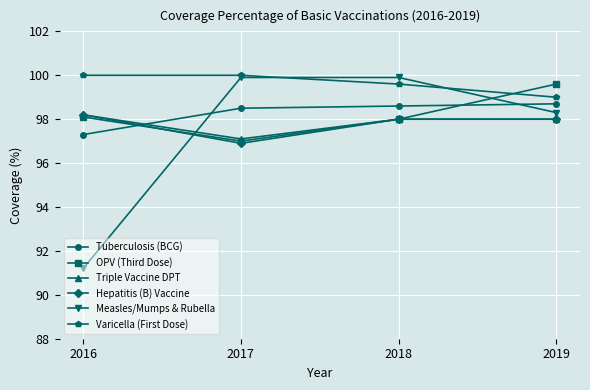

Reading right to left, list all the values displayed in this chart.

Tuberculosis (BCG): 98.7	98.6	98.5	97.3
OPV (Third Dose): 99.6	98.0	97.0	98.1
Triple Vaccine DPT: 98.0	98.0	97.1	98.2
Hepatitis (B) Vaccine: 98.0	98.0	96.9	98.2
Measles/Mumps & Rubella: 98.3	99.9	99.9	91.2
Varicella (First Dose): 99.0	99.6	100.0	100.0